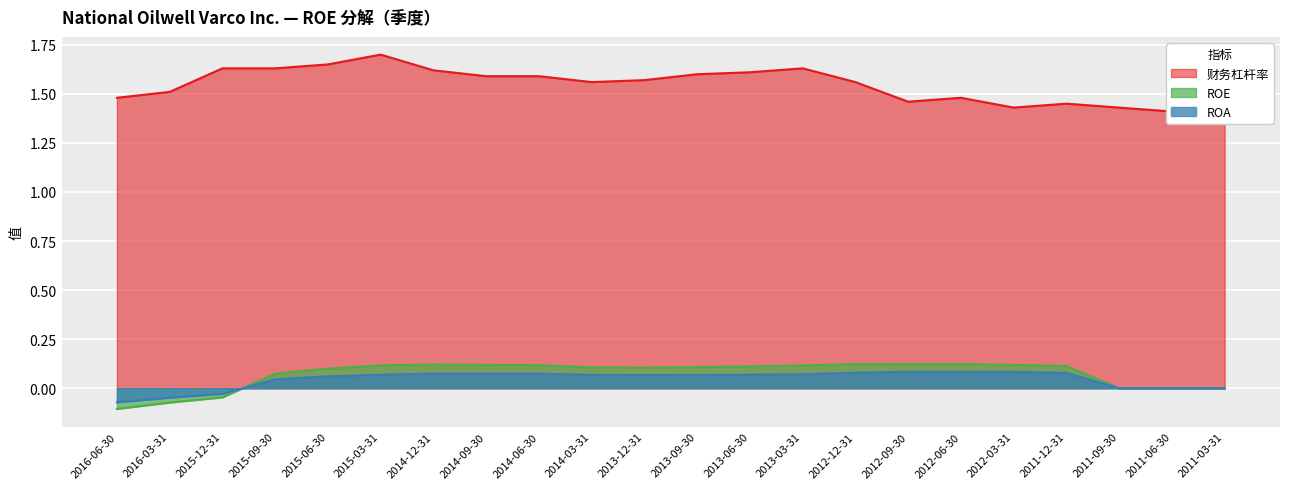

What are all the series names shown in the legend?

ROE, ROA, 财务杠杆率